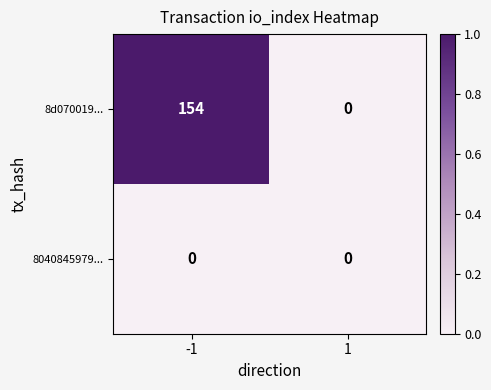

Reading left to right, extract all data points from this chart.

8d070019...: 154	0
8040845979...: 0	0